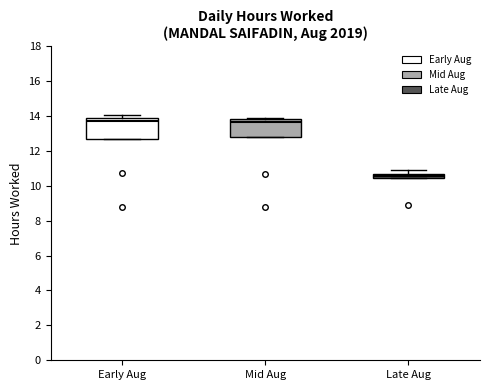

Where is the lower edge of the box for Early Aug on the y-axis? The values are not printed on the chart, so give them approximately, as read against the axis.

12.8